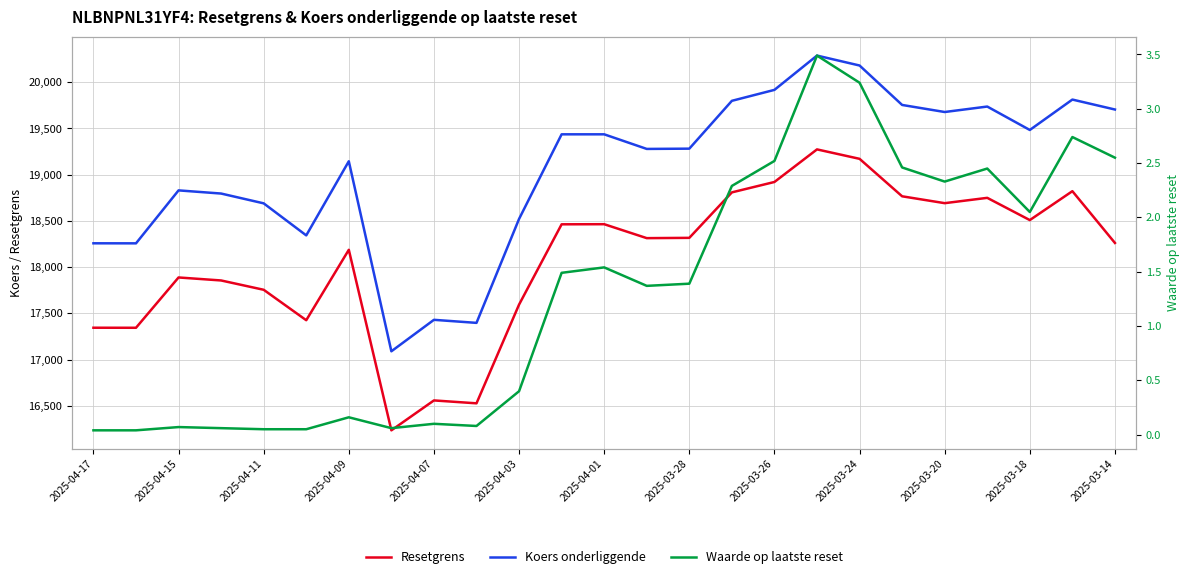

What is the value of the Koers onderliggende point at the 16th from the left?

19798.6